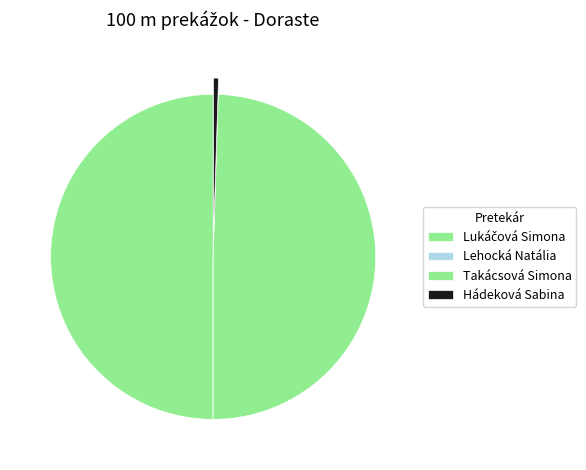

Rank the categories by value from lowest to highest.

Lehocká Natália, Hádeková Sabina, Takácsová Simona, Lukáčová Simona